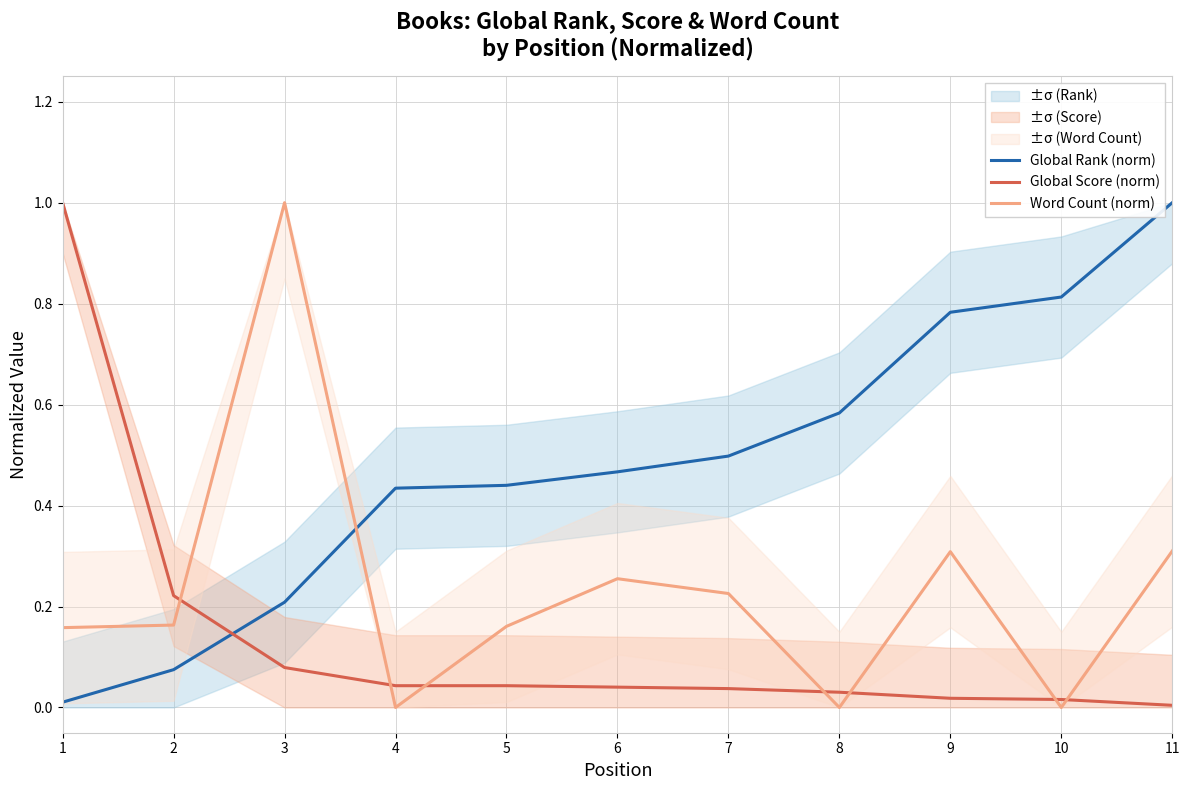

What is the difference between the maximum and minimum values in the Global Rank (norm) series?

1.0